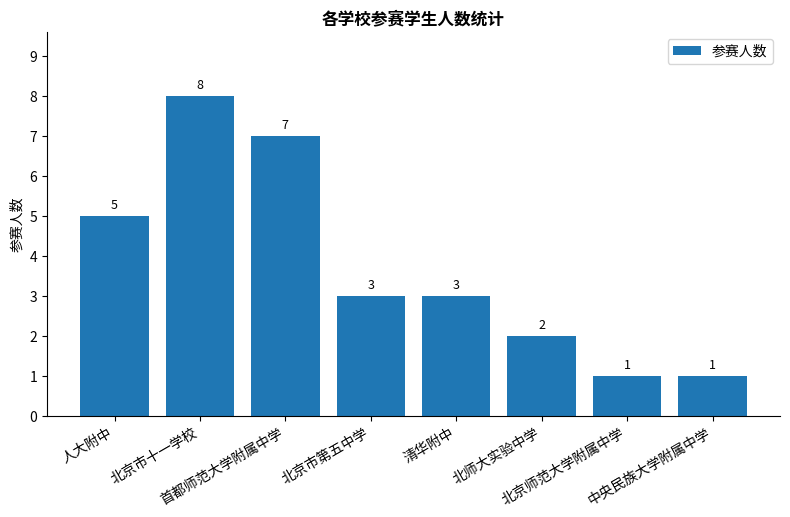

What is the label of the 6th bar from the left?

北师大实验中学